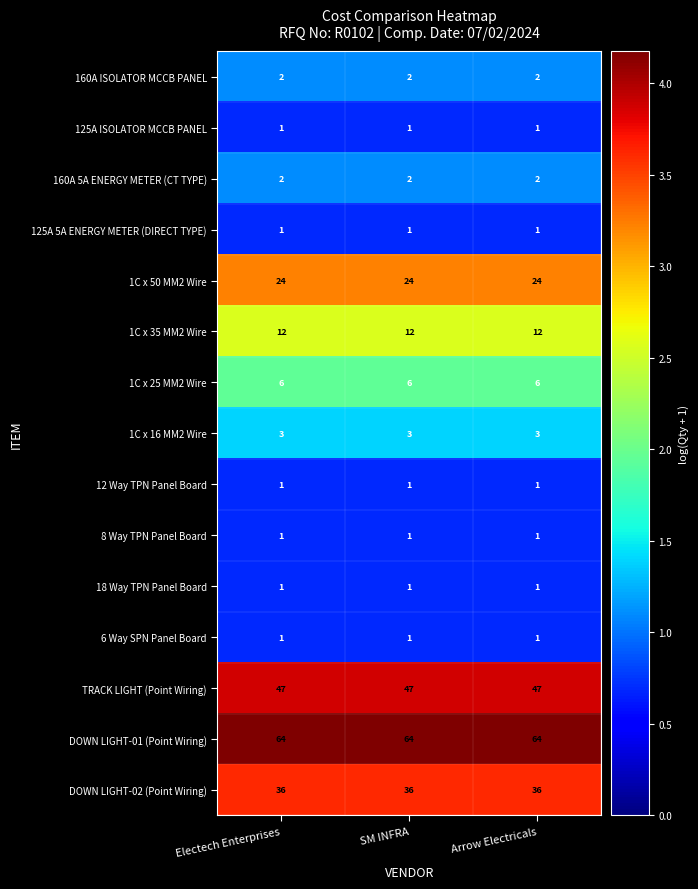

What is the average value of the 1C x 16 MM2 Wire series?

3